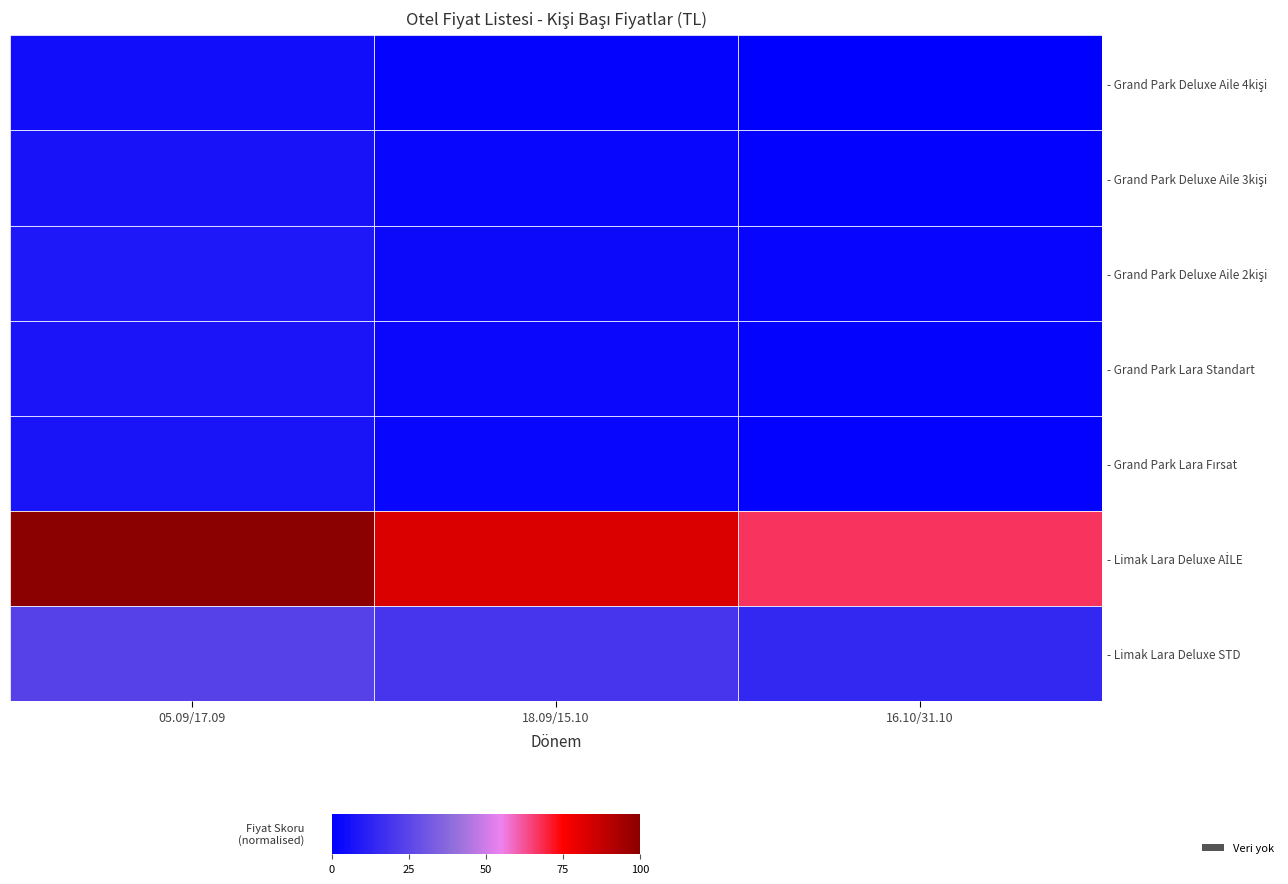

At which category is the sum across all series the highest?

05.09/17.09